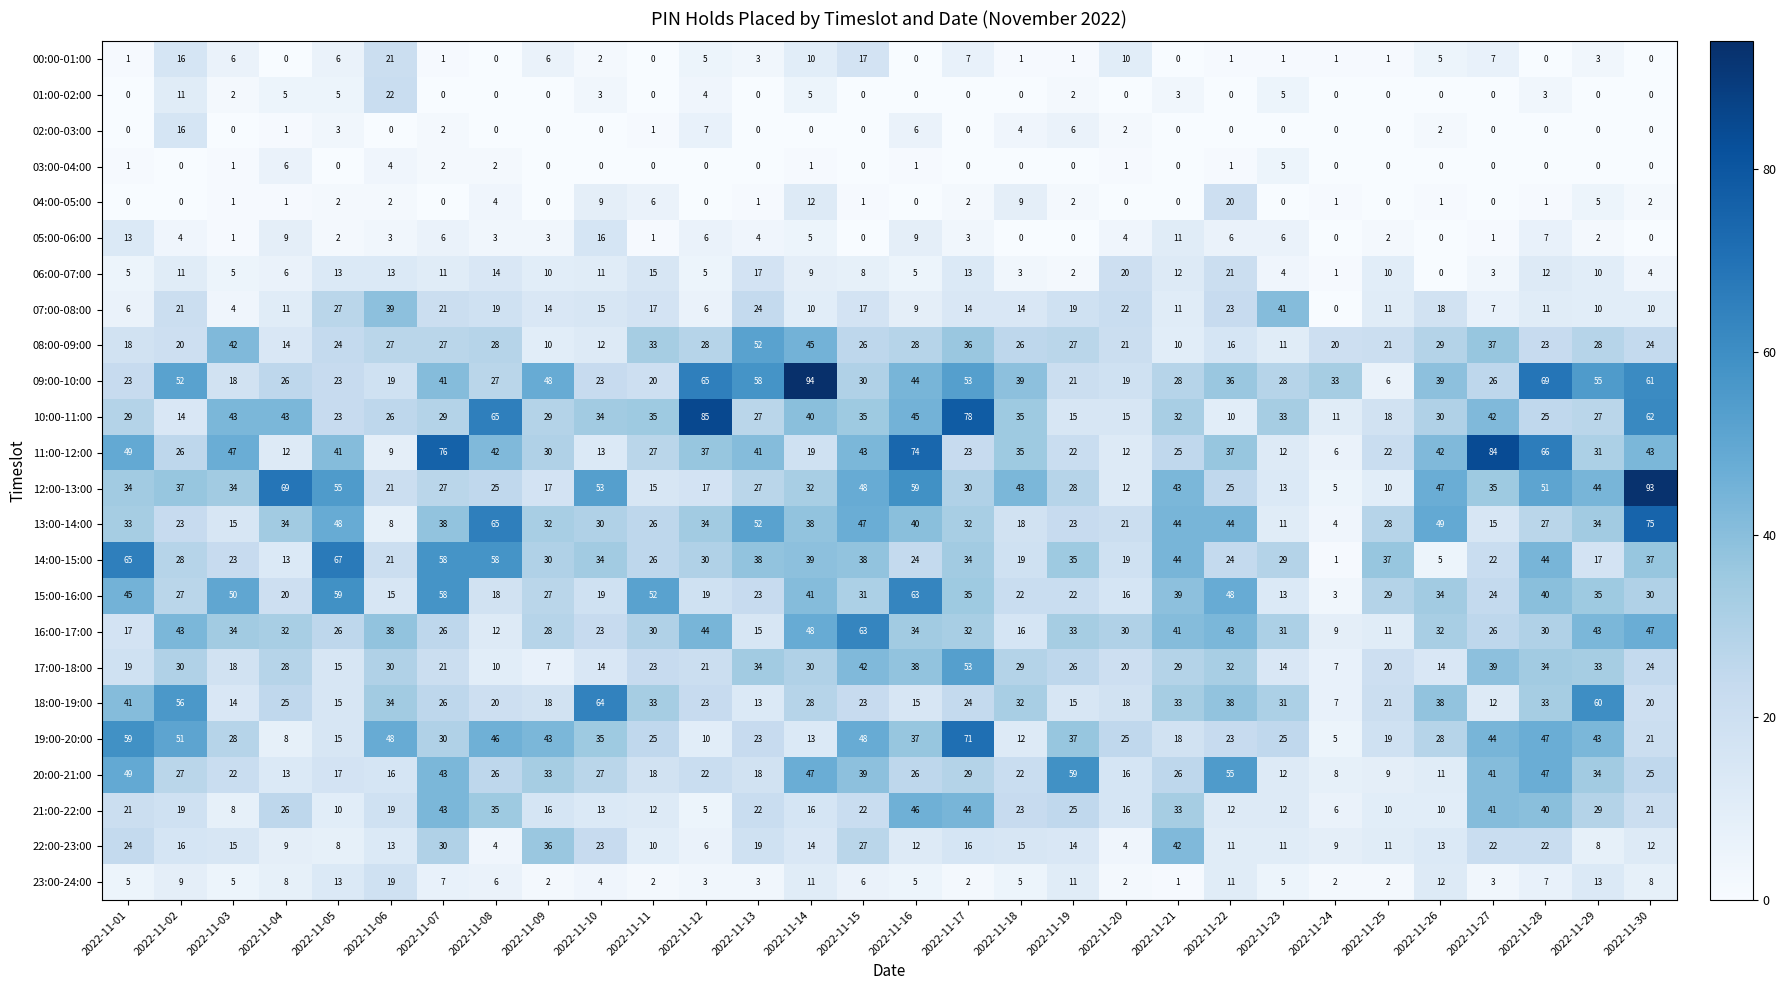

Read the 22:00-23:00 value at 2022-11-30, to the nearest 10.

10